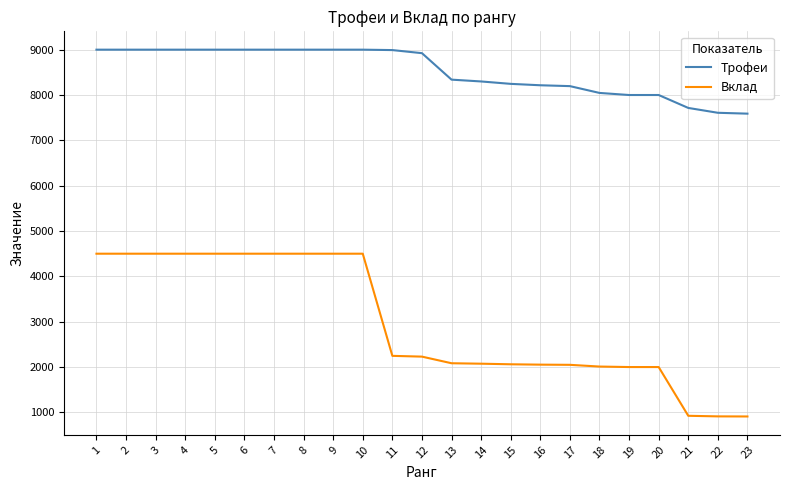

List the series in order of their overall mean, highest first.

Трофеи, Вклад